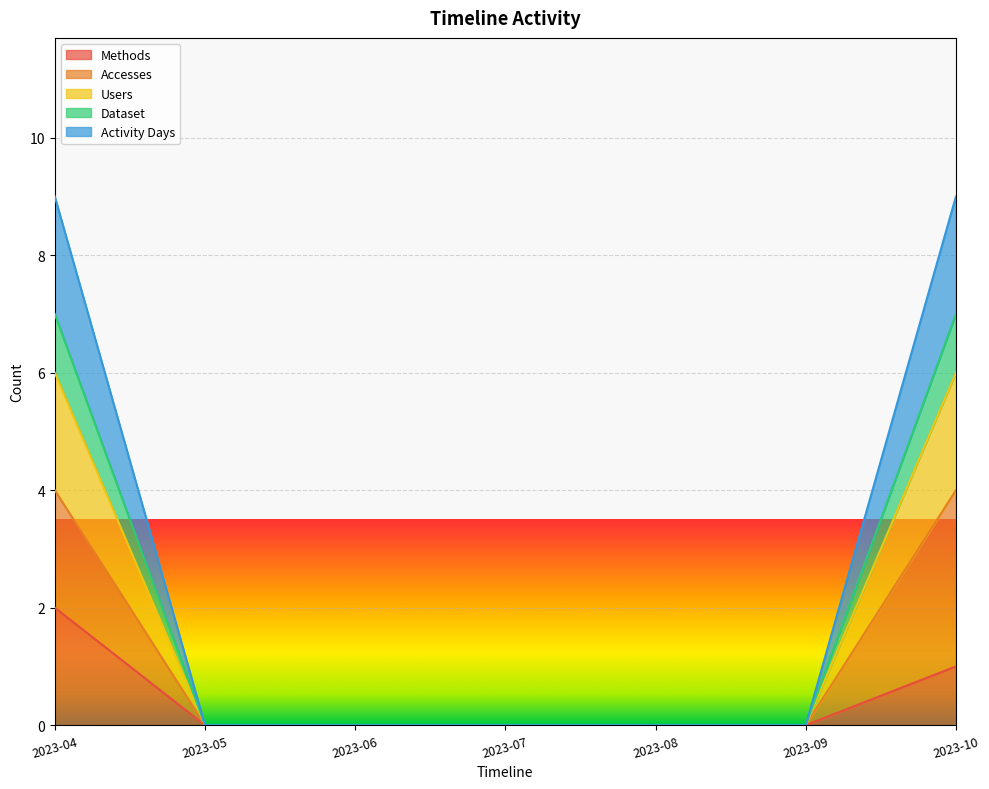

Rank the categories by Dataset value from highest to lowest.

2023-04, 2023-10, 2023-05, 2023-06, 2023-07, 2023-08, 2023-09